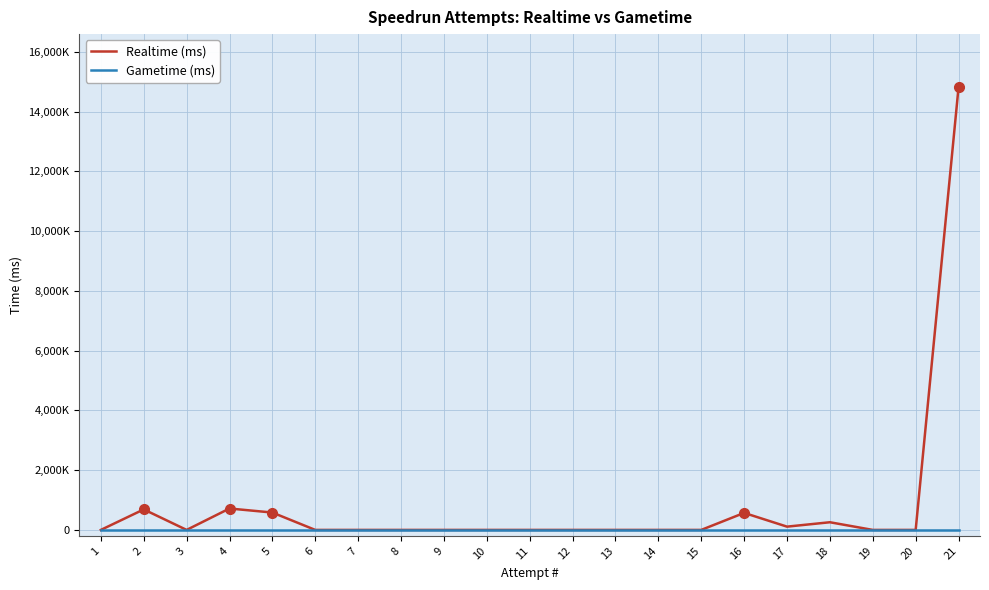

True or false: Realtime (ms) and Gametime (ms) intersect in this chart.

False